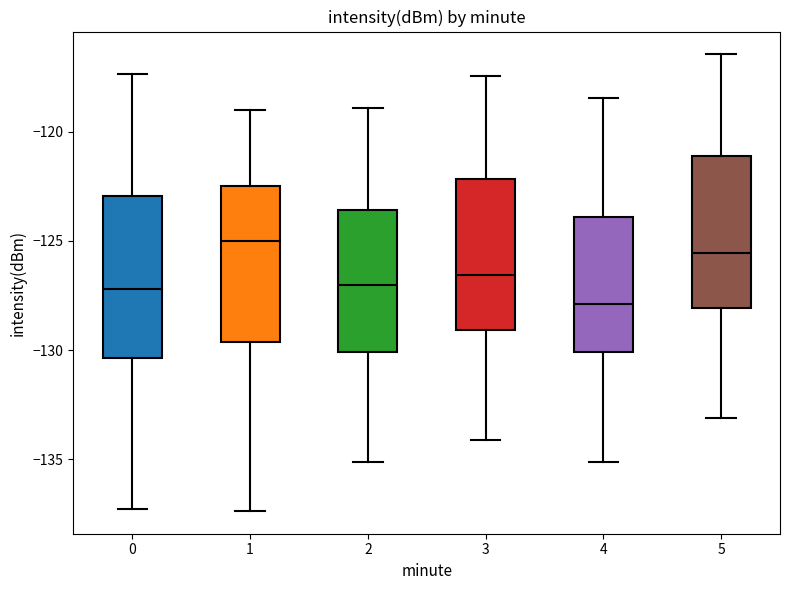

Reading left to right, read every box against the y-axis: the position of its median line, the range the box covers, and the ends of its whiskers. The values are not printed on the chart, so give them approximately, as read against the axis.

0: median -127.0, box -130.5 to -123.0, whiskers -137.5 to -117.5
1: median -125.0, box -129.5 to -122.5, whiskers -137.5 to -119.0
2: median -127.0, box -130.0 to -123.5, whiskers -135.0 to -119.0
3: median -126.5, box -129.0 to -122.0, whiskers -134.0 to -117.5
4: median -128.0, box -130.0 to -124.0, whiskers -135.0 to -118.5
5: median -125.5, box -128.0 to -121.0, whiskers -133.0 to -116.5